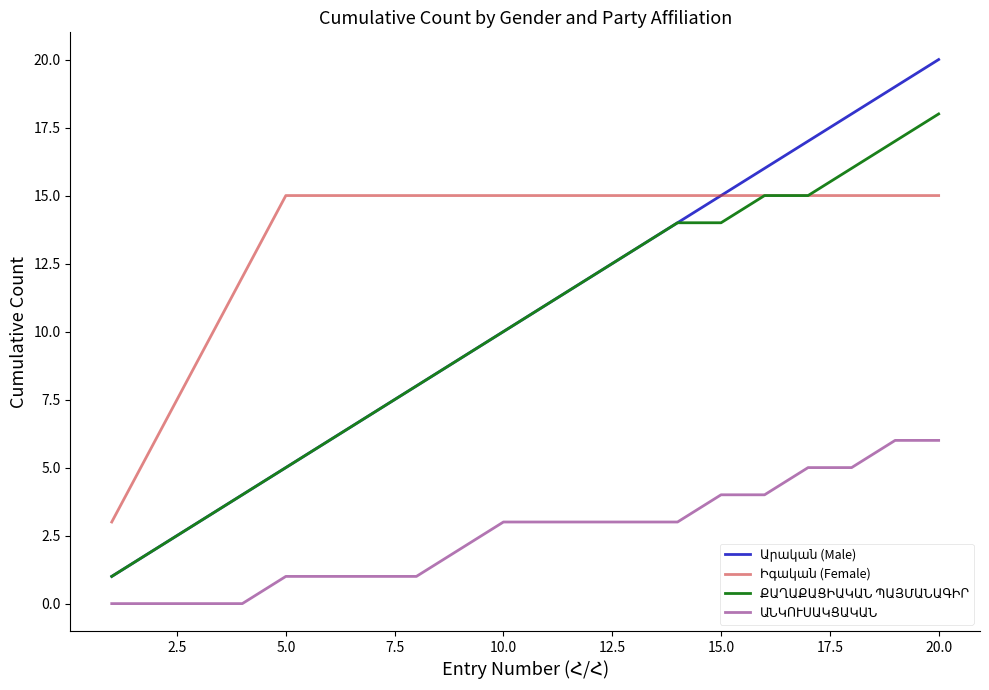

What is the maximum value shown in the chart?

20